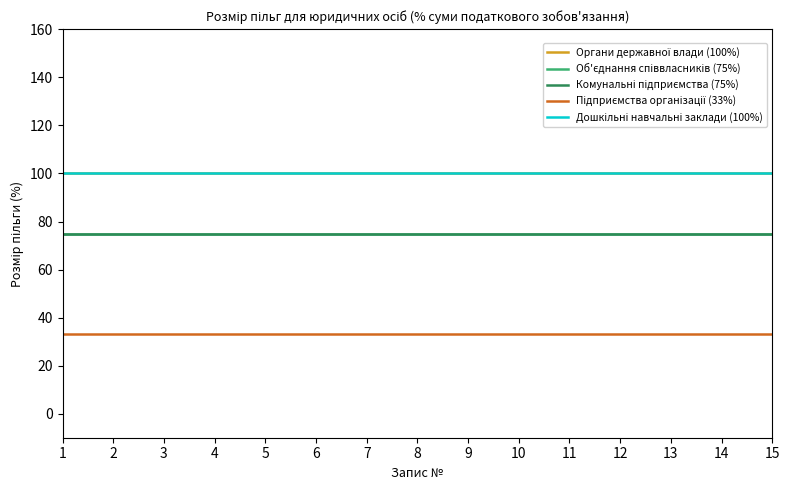

Is this an area chart (filled region under the line)?

No